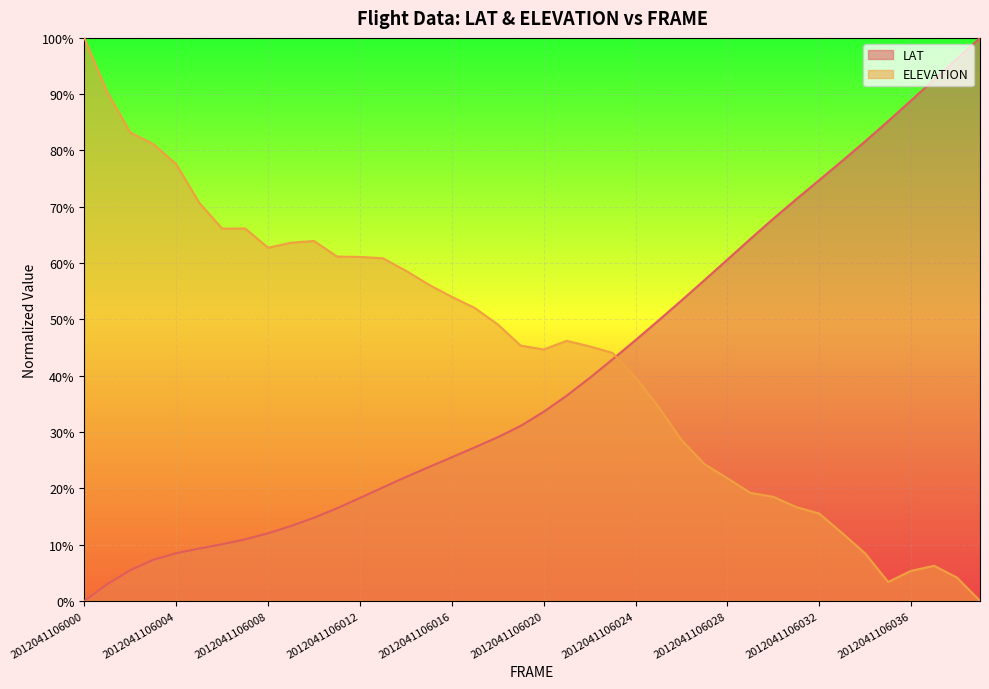

Is it true that ELEVATION equals 1.0 at 2012041106004?

False